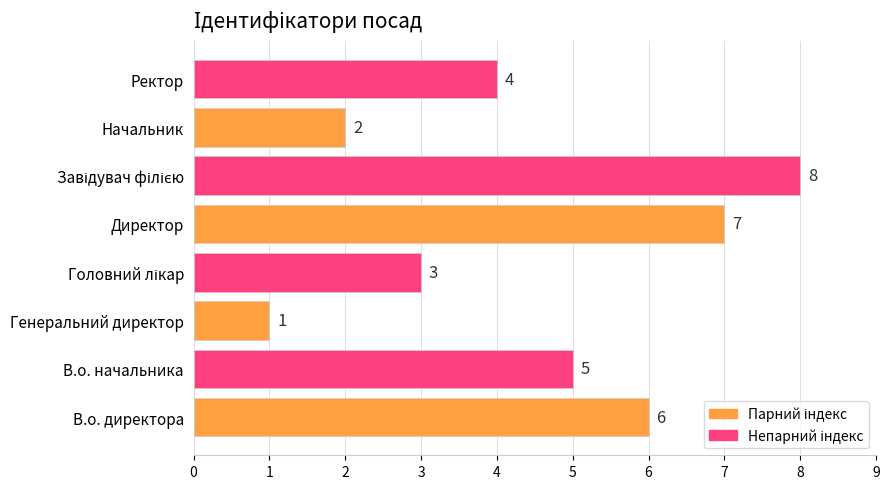

What is the sum of all values?

36